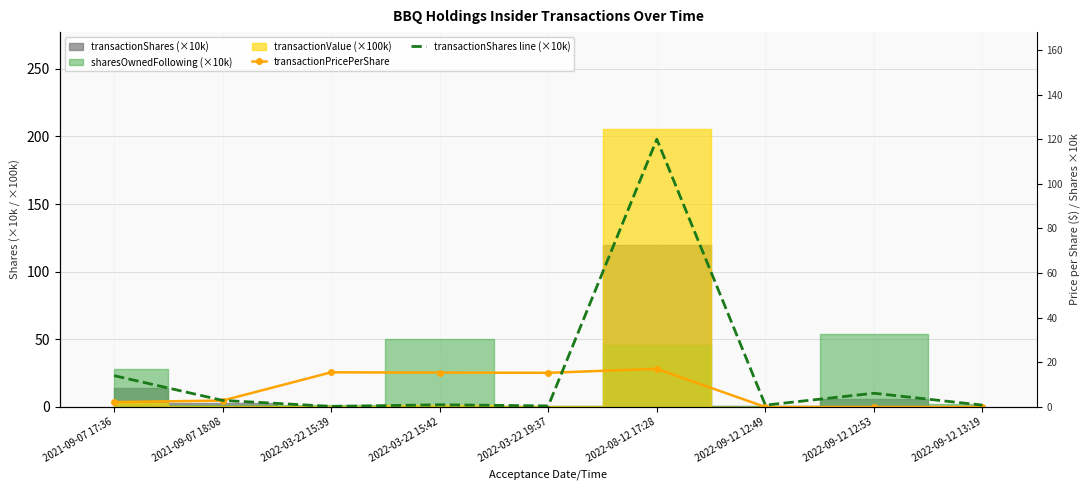

At 2022-03-22 19:37, list the series in order from smallest to largest.

transactionShares line (×10k), transactionPricePerShare